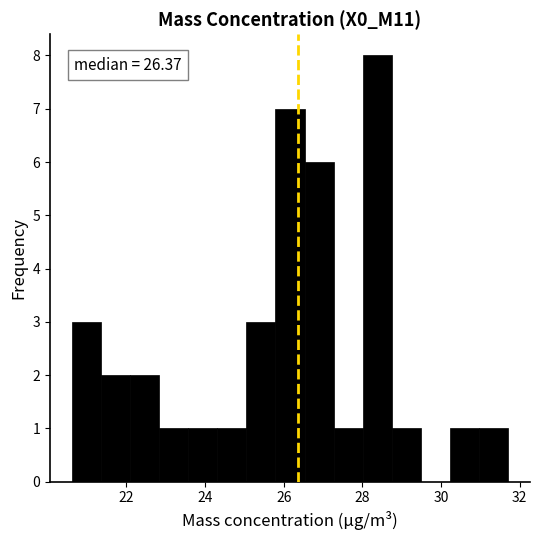

Around what value on the x-axis is the tallest bar? Give the approximate position of its centre, as read against the axis.

28.4